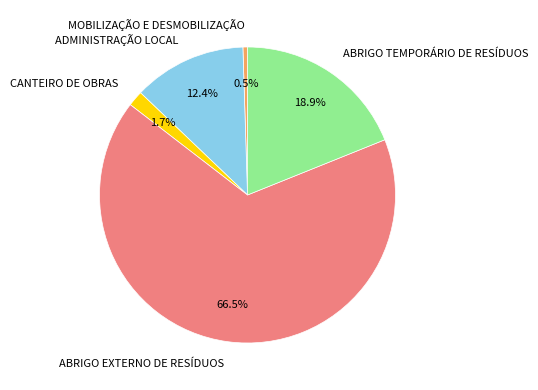

True or false: ABRIGO TEMPORÁRIO DE RESÍDUOS accounts for 31% of the total.

False